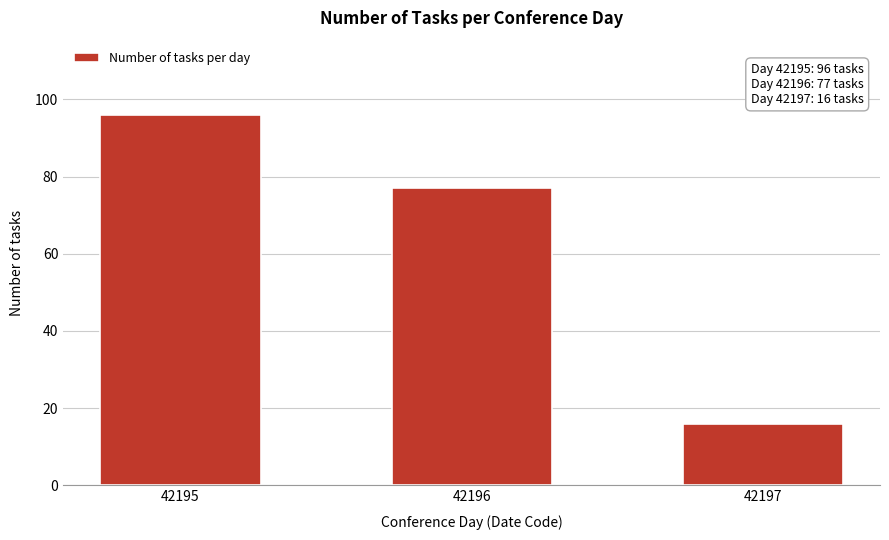

Reading left to right, list all the values displayed in this chart.

42195=96	42196=77	42197=16